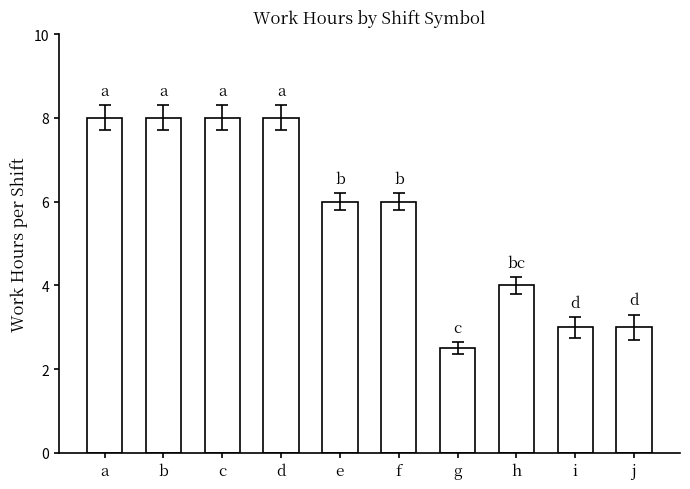

The value at a is 14.1. True or false?

False